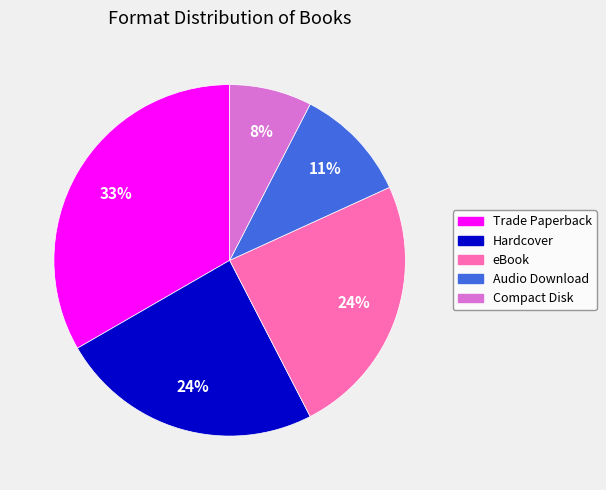

Does Hardcover represent more than half of the total?

No